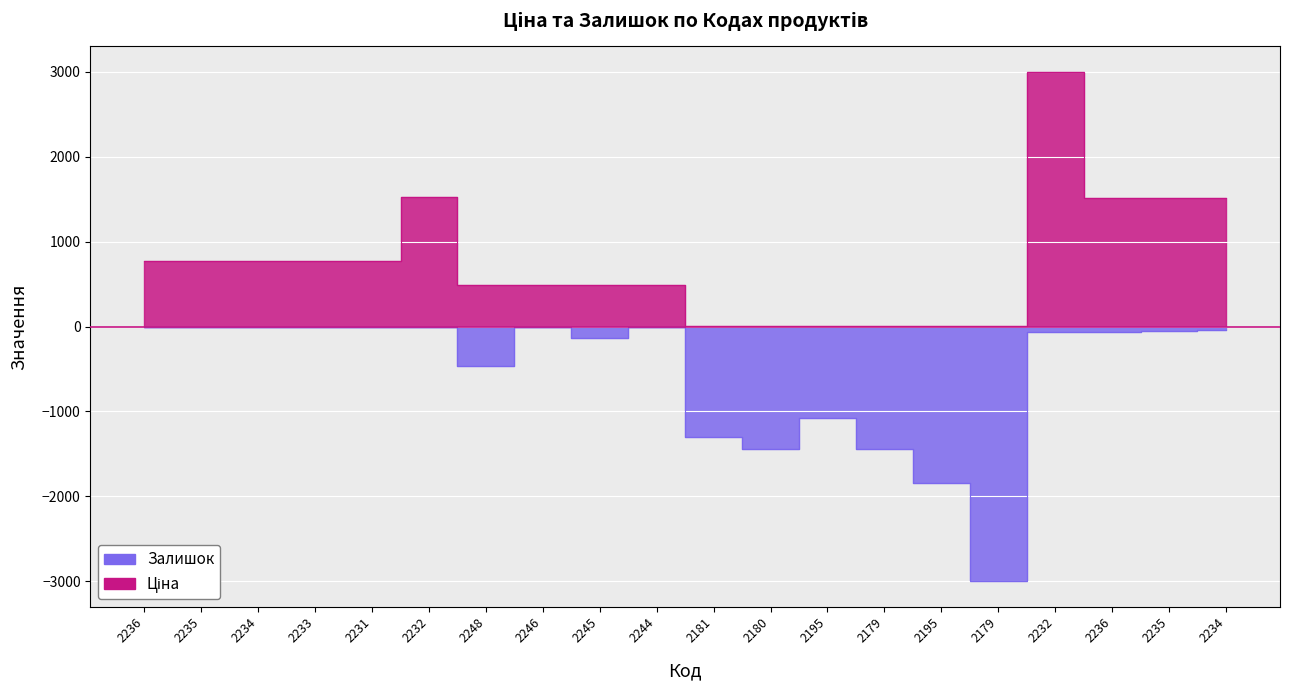

What is the difference between the maximum and minimum values in the Ціна series?

2997.1